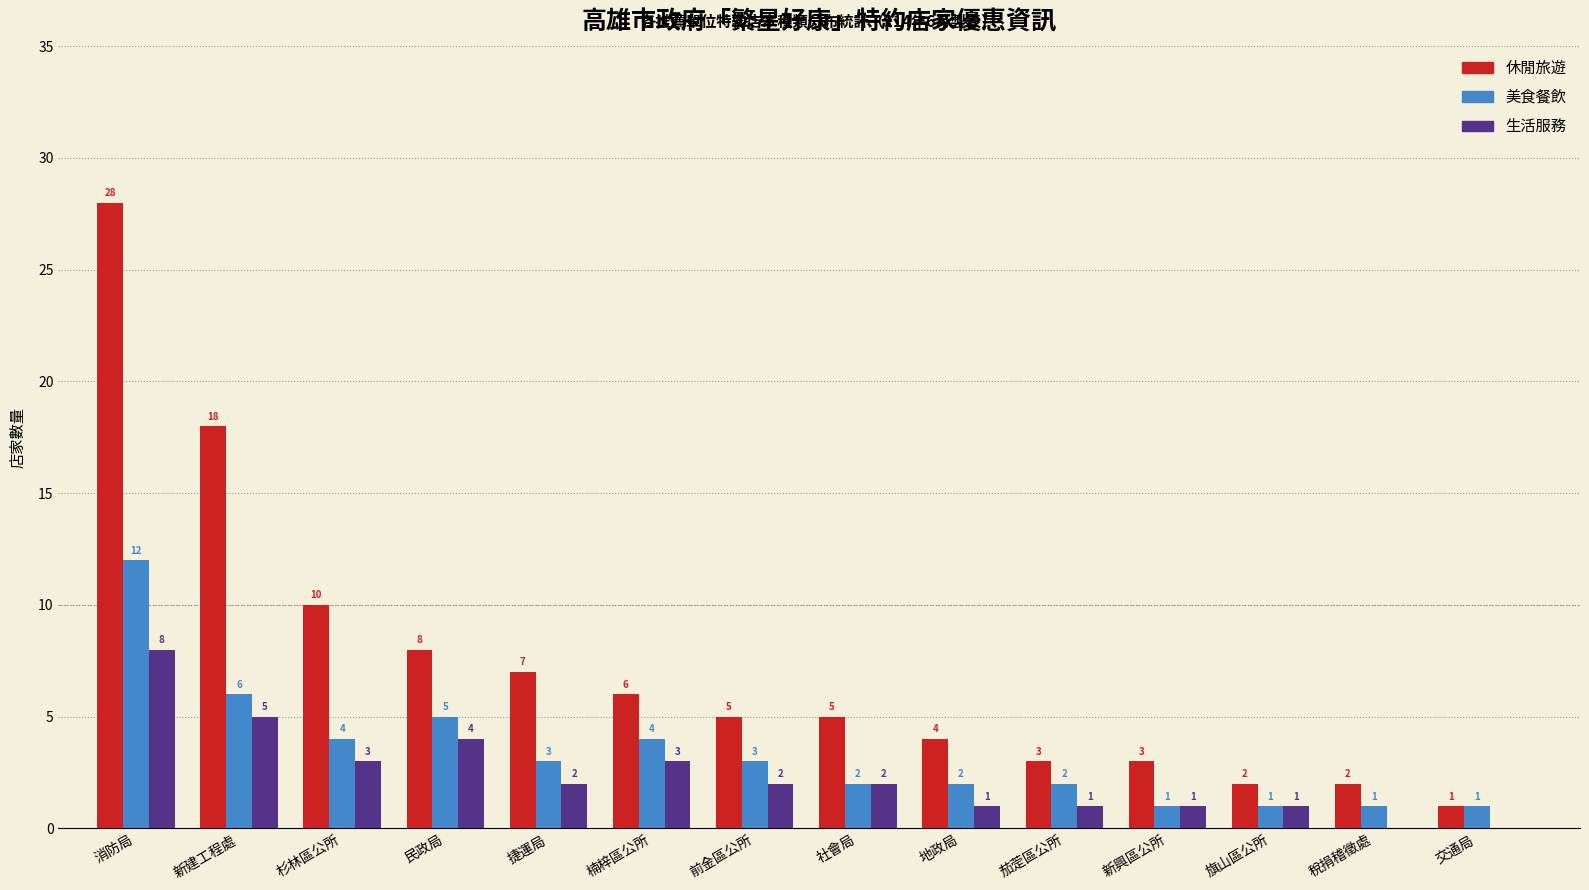

Which series changed the most between 捷運局 and 稅捐稽徵處?

休閒旅遊